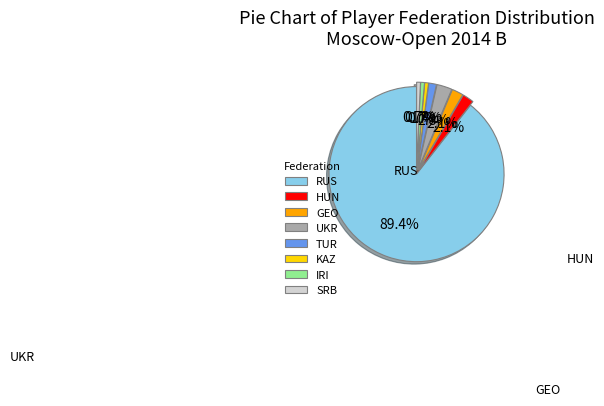

What percentage is NOT represented by HUN?

97.9%